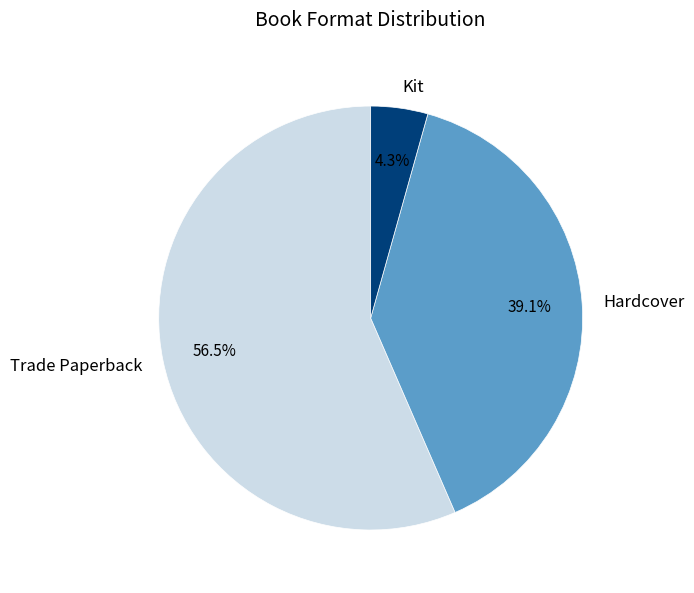

Is there any slice that represents more than half of the pie?

Yes